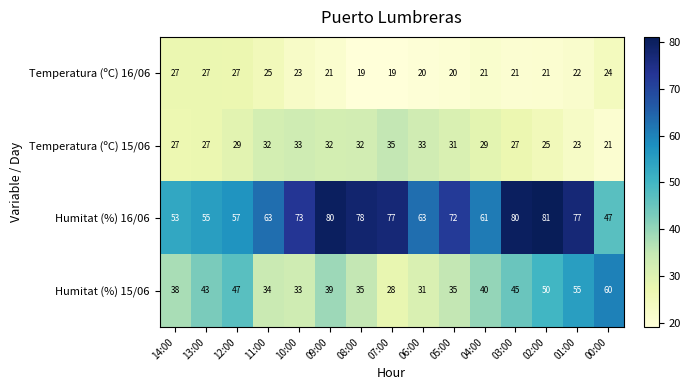

Where is Temperatura (ºC) 16/06 nearest to the value 23?

10:00